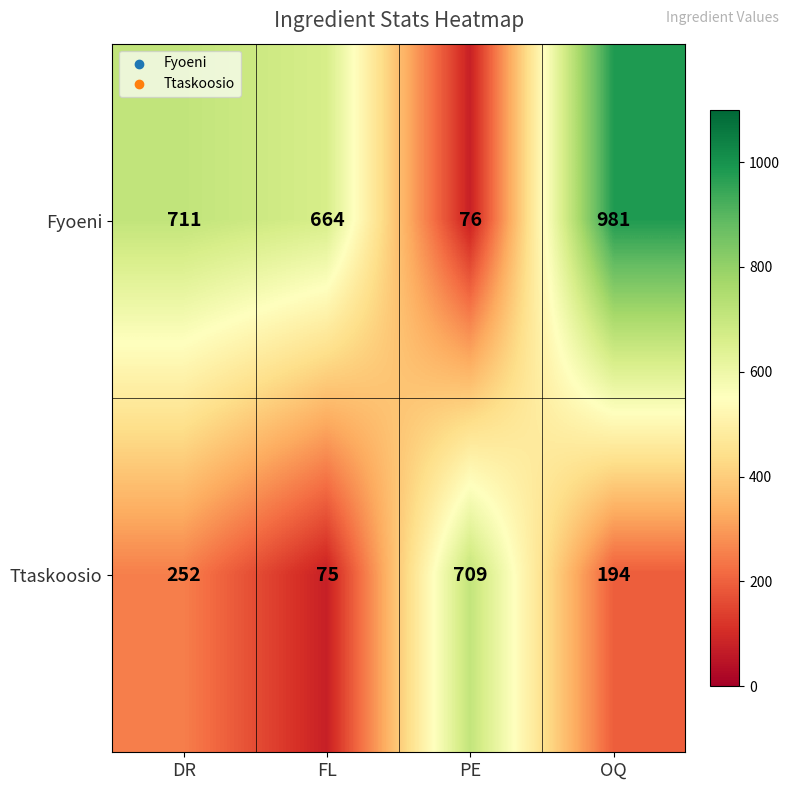

What is the smallest value displayed?

75